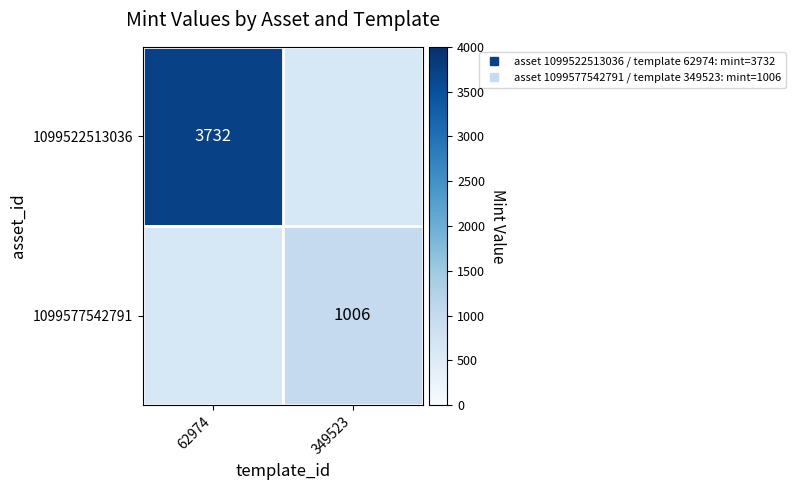

Rank the series by their average value, from highest to lowest.

1099522513036, 1099577542791